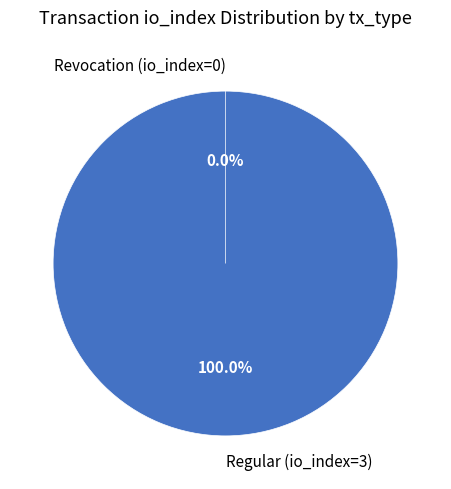

What is the change in value from Regular (io_index=3) to Revocation (io_index=0)?

-3